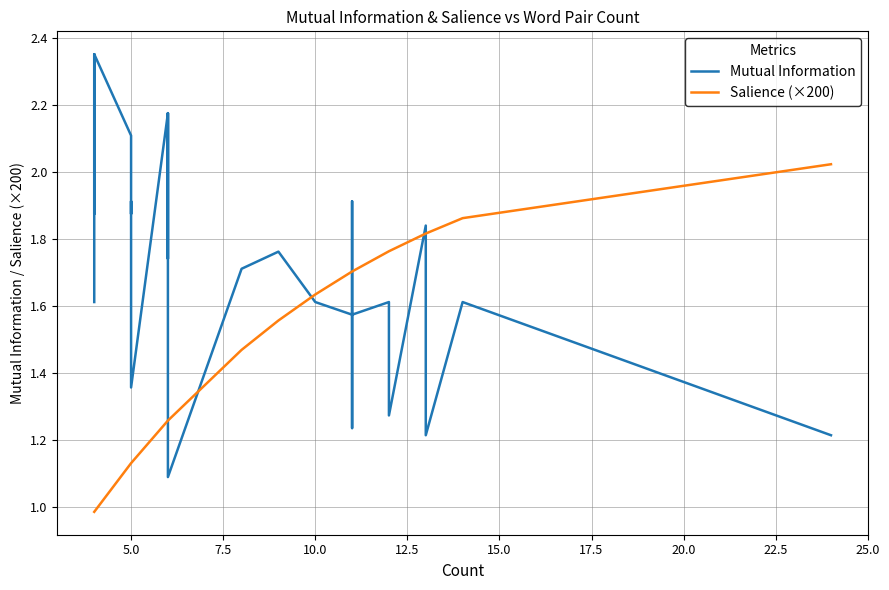

What are all the series names shown in the legend?

Mutual Information, Salience (×200)